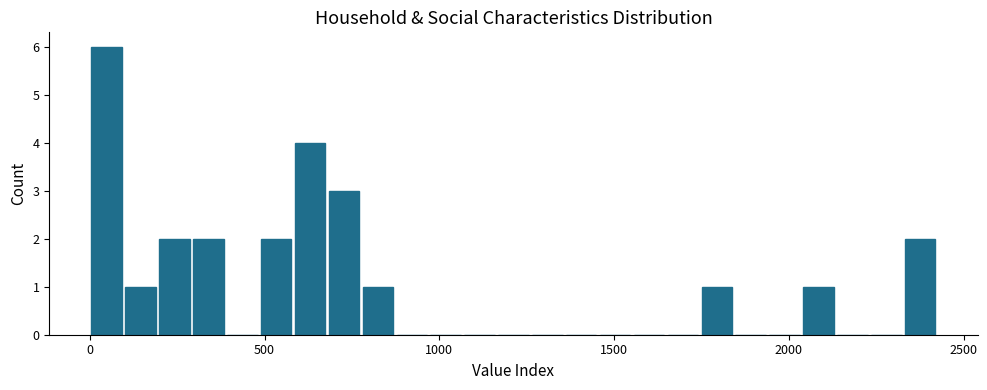

Around what value on the x-axis is the tallest bar? Give the approximate position of its centre, as read against the axis.

50